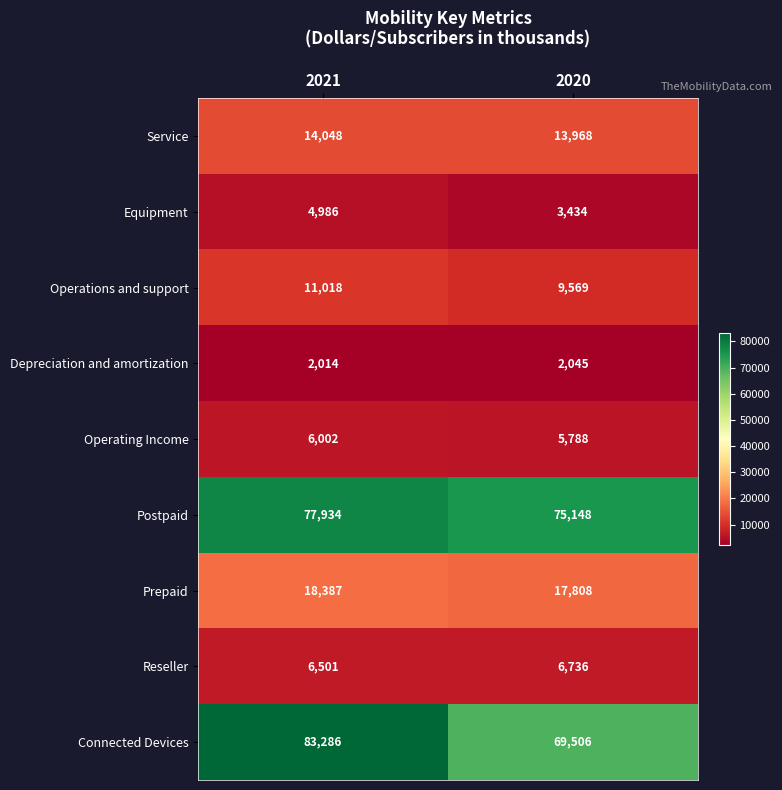

What is the sum of the Depreciation and amortization values at 2021 and 2020?

4059